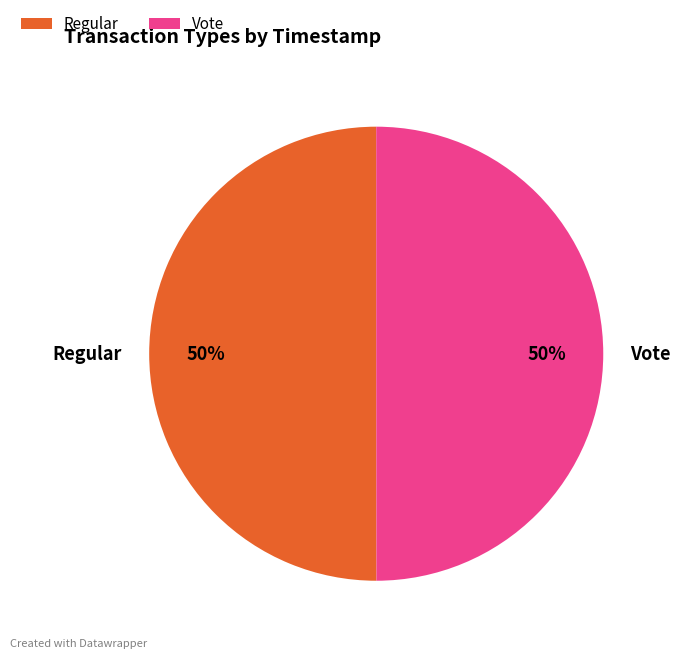

What percentage is the Regular slice, to the nearest percent?

50%